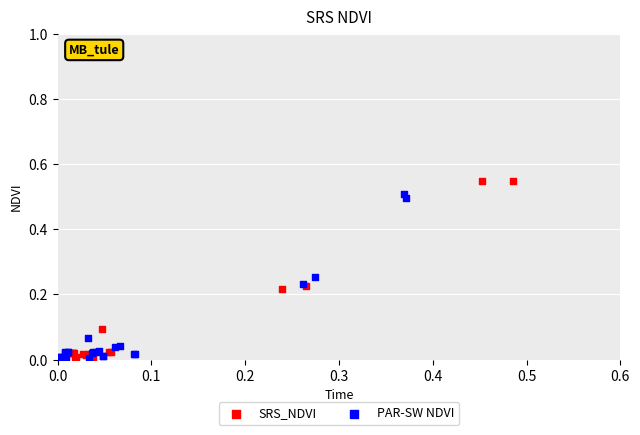

What are all the series names shown in the legend?

SRS_NDVI, PAR-SW NDVI